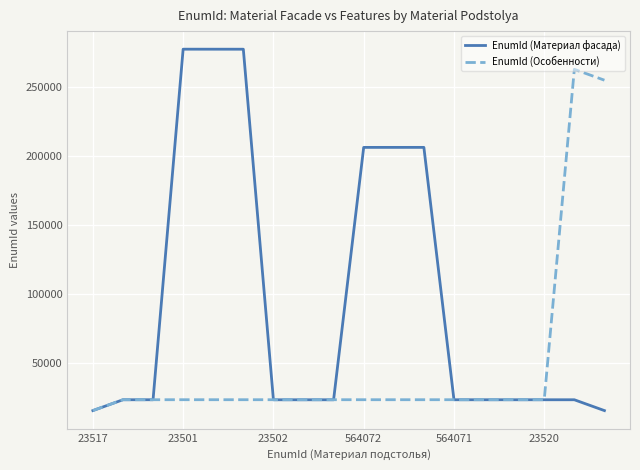

List the series in order of their peak value, highest first.

EnumId (Материал фасада), EnumId (Особенности)